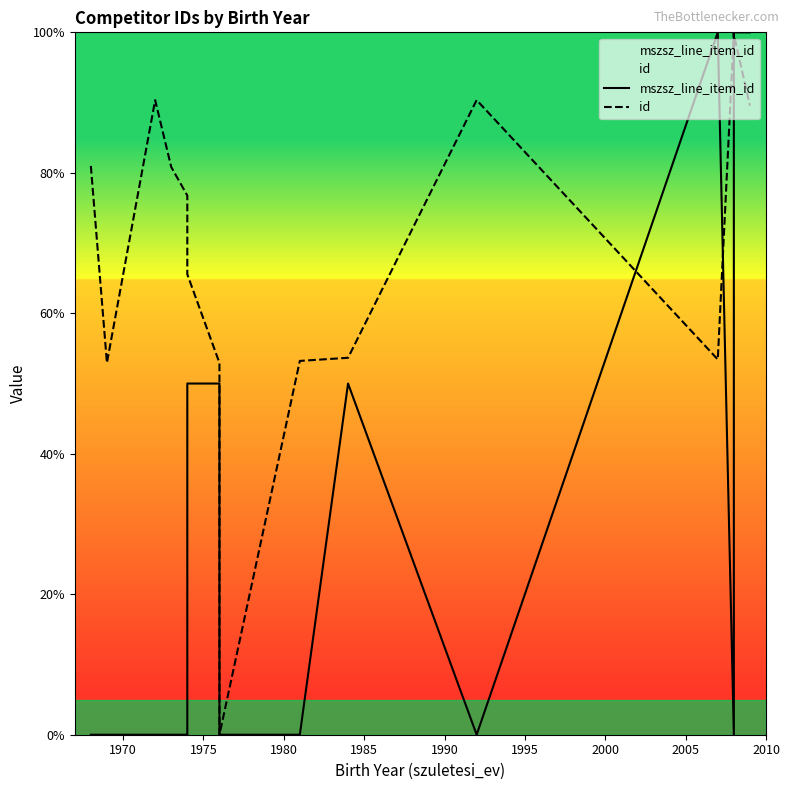

How many values in the id series are below 76?

7